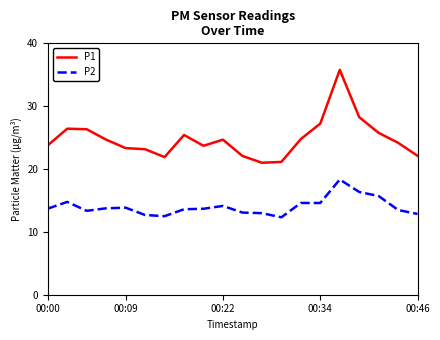

Which series has the largest total across all categories?

P1